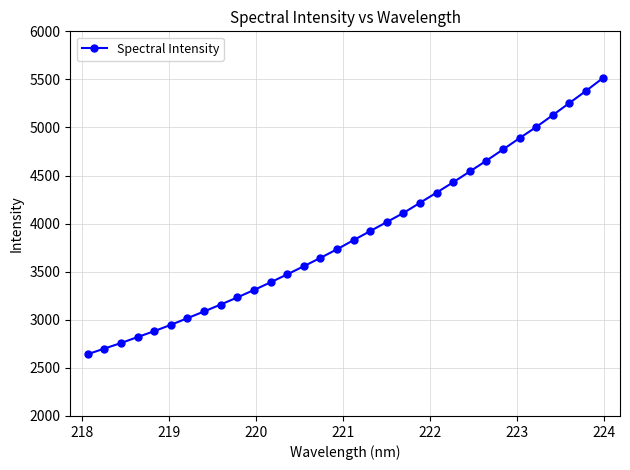

What is the maximum value shown in the chart?

5511.8